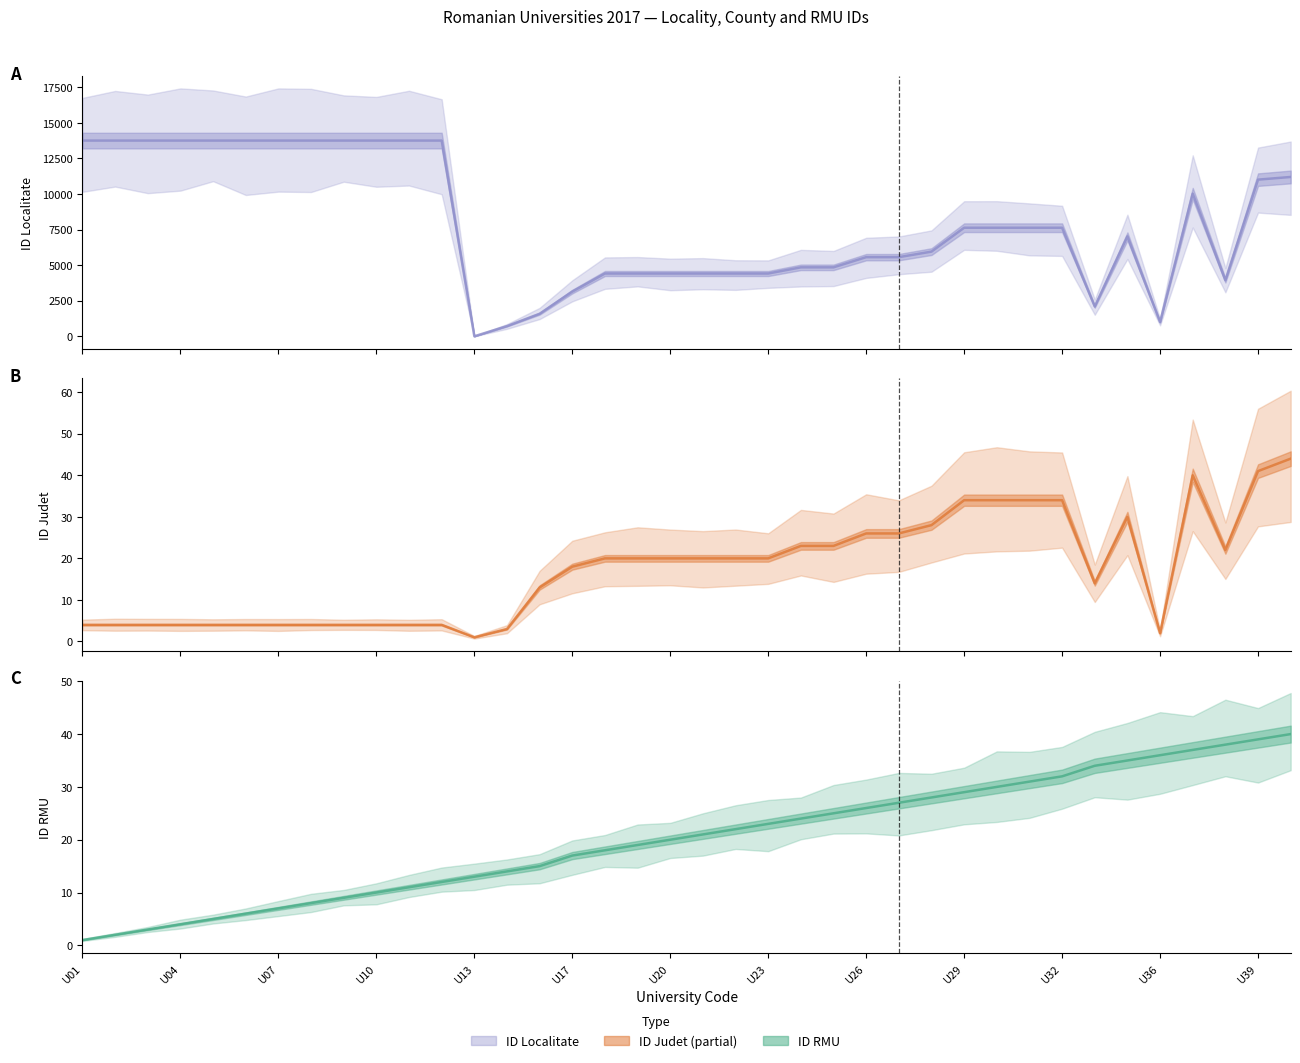

True or false: ID Judet has a value of 37 at 23.

False